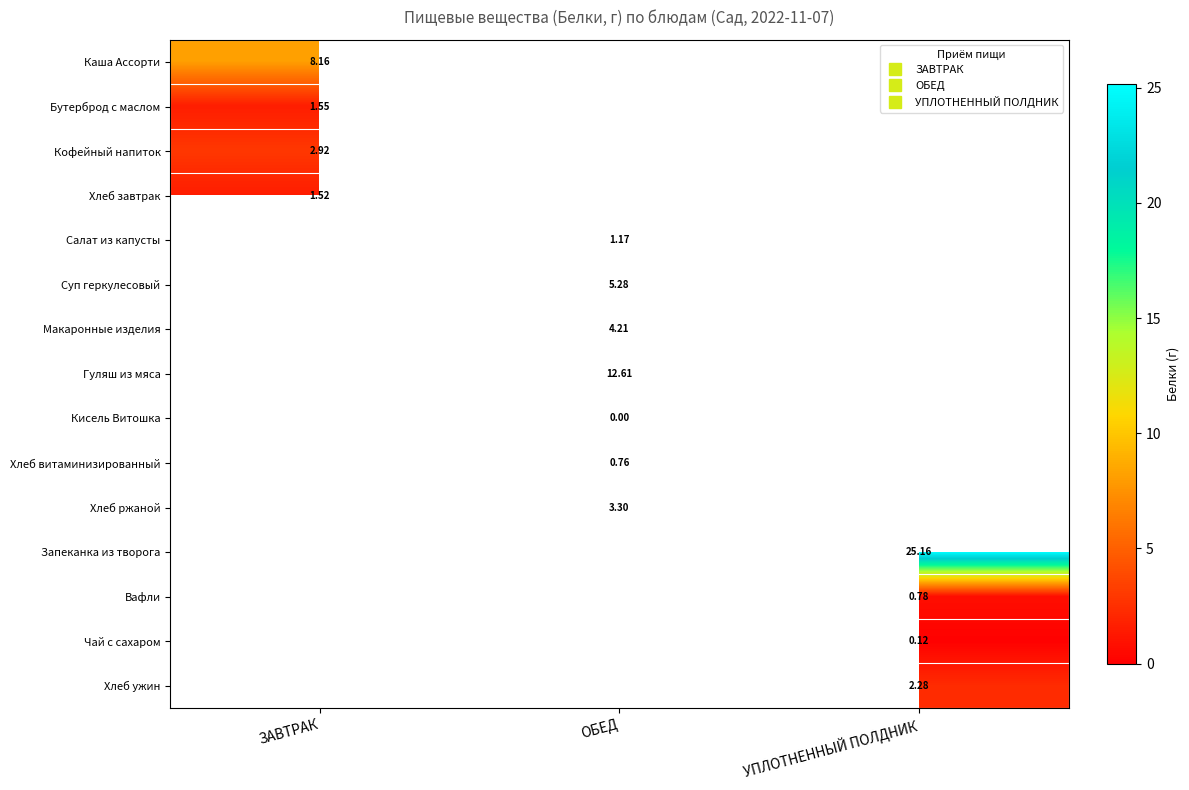

What is the greatest value displayed?

25.2